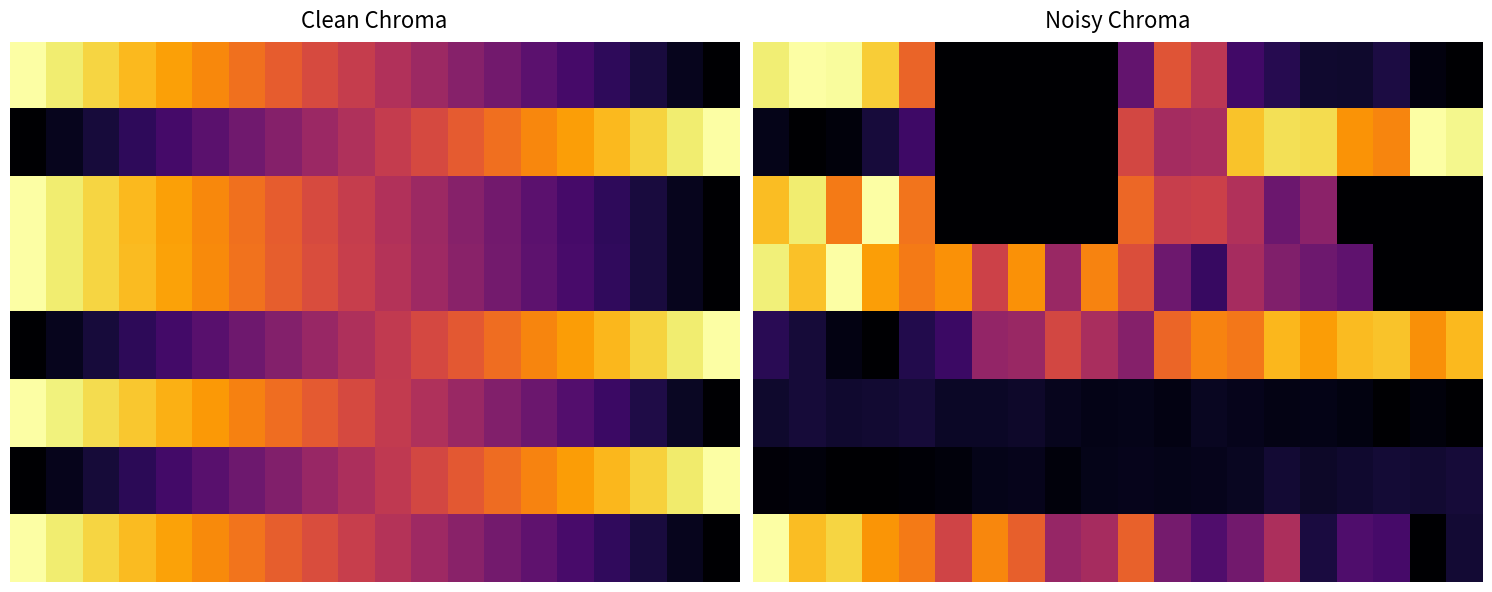

Rank the series by their maximum value, from highest to lowest.

0, 1, 2, 3, 7, 4, 5, 6